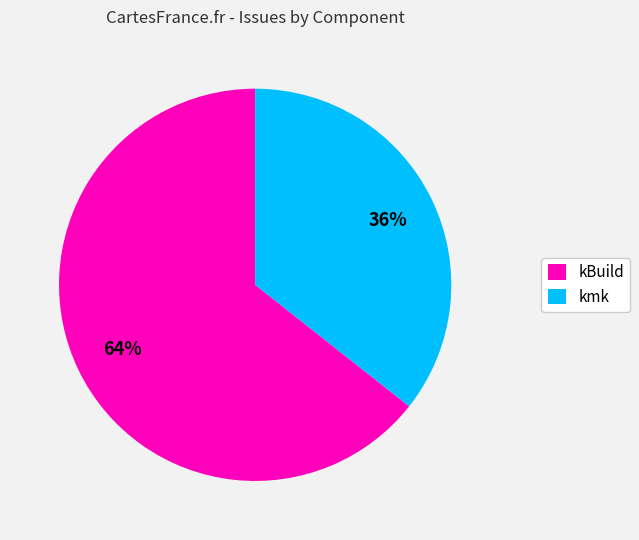

Count the number of slices in the pie.

2